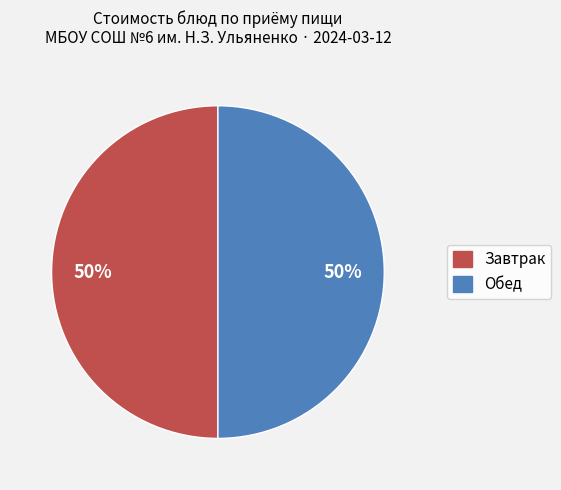

To the nearest percent, what is the average slice percentage?

50%